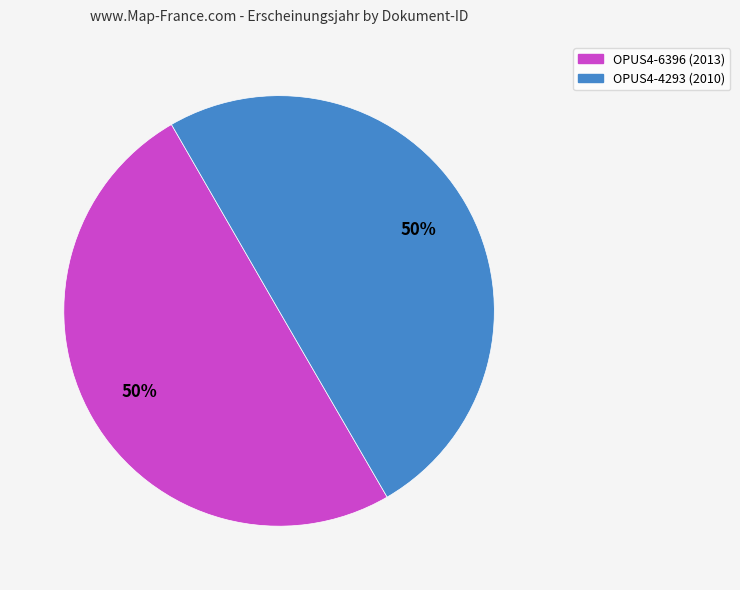

How many segments does this pie chart have?

2